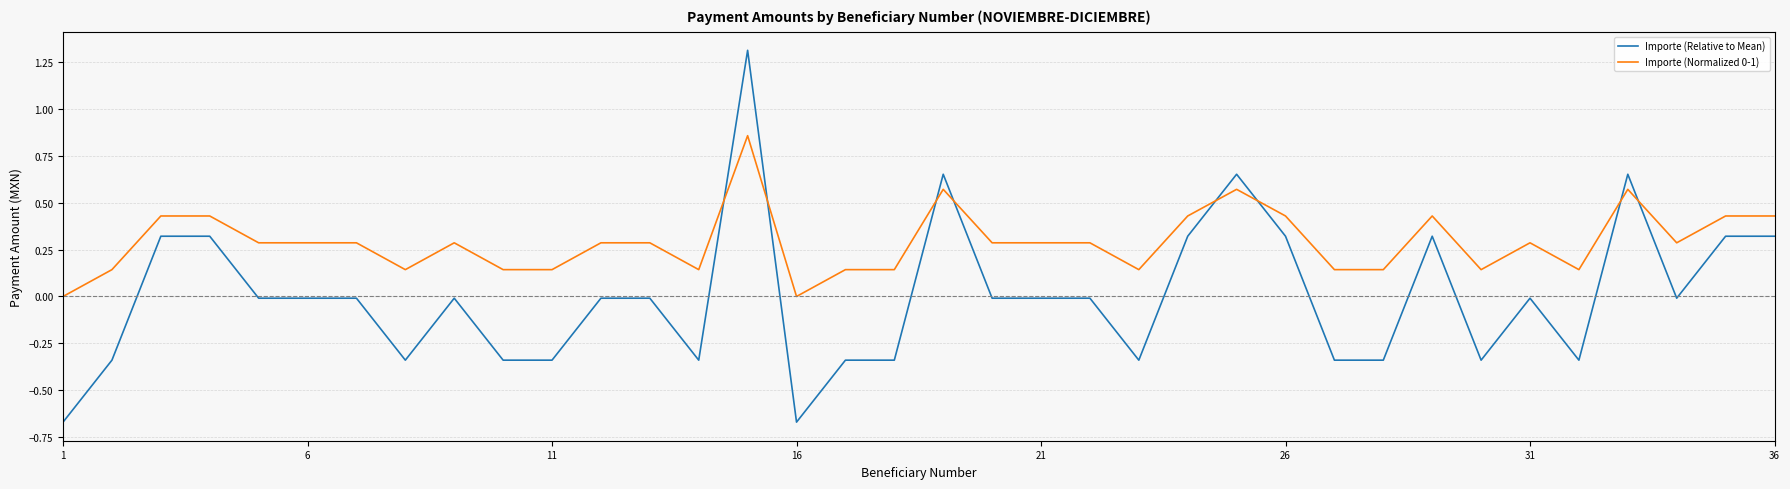

What is the maximum value shown in the chart?

1.3